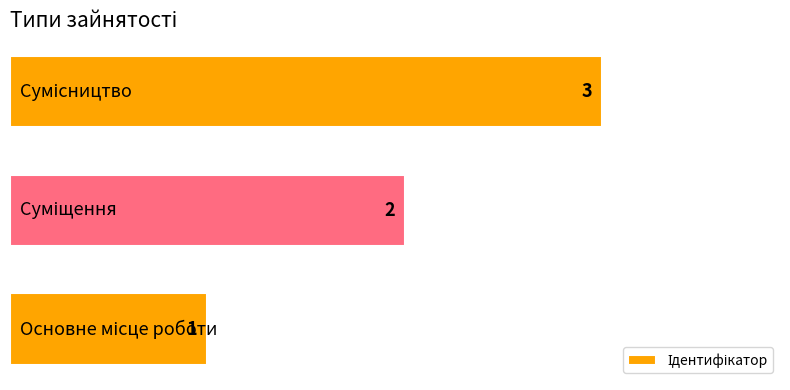

How many values are between 1 and 3?

3